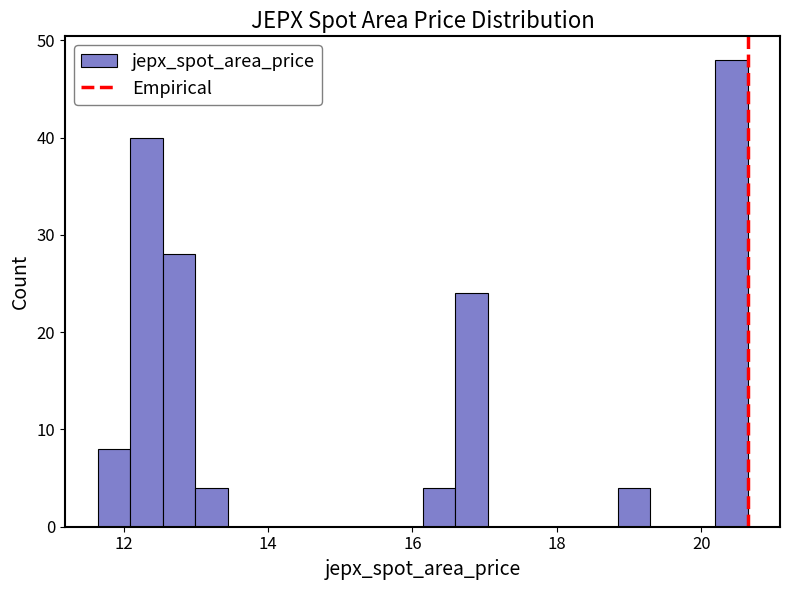

Around what value on the x-axis is the tallest bar? Give the approximate position of its centre, as read against the axis.

20.4